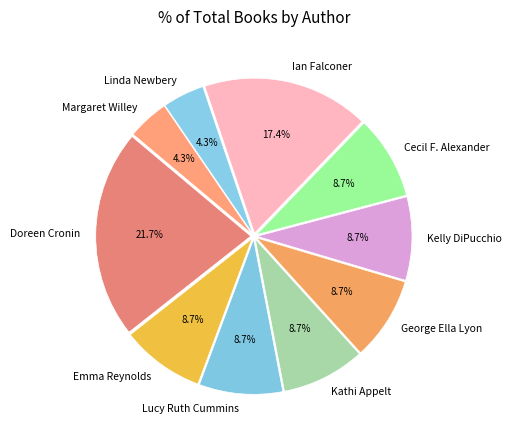

To the nearest percent, what is the difference between the largest and smallest slice percentages?

17%